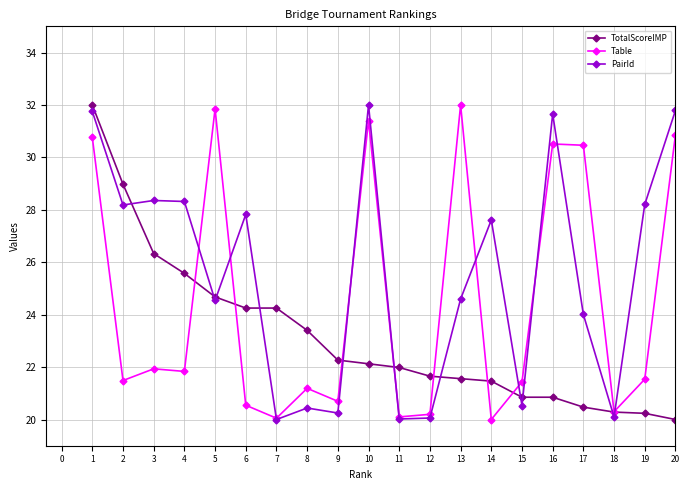

At which label is Table closest to 26?

3